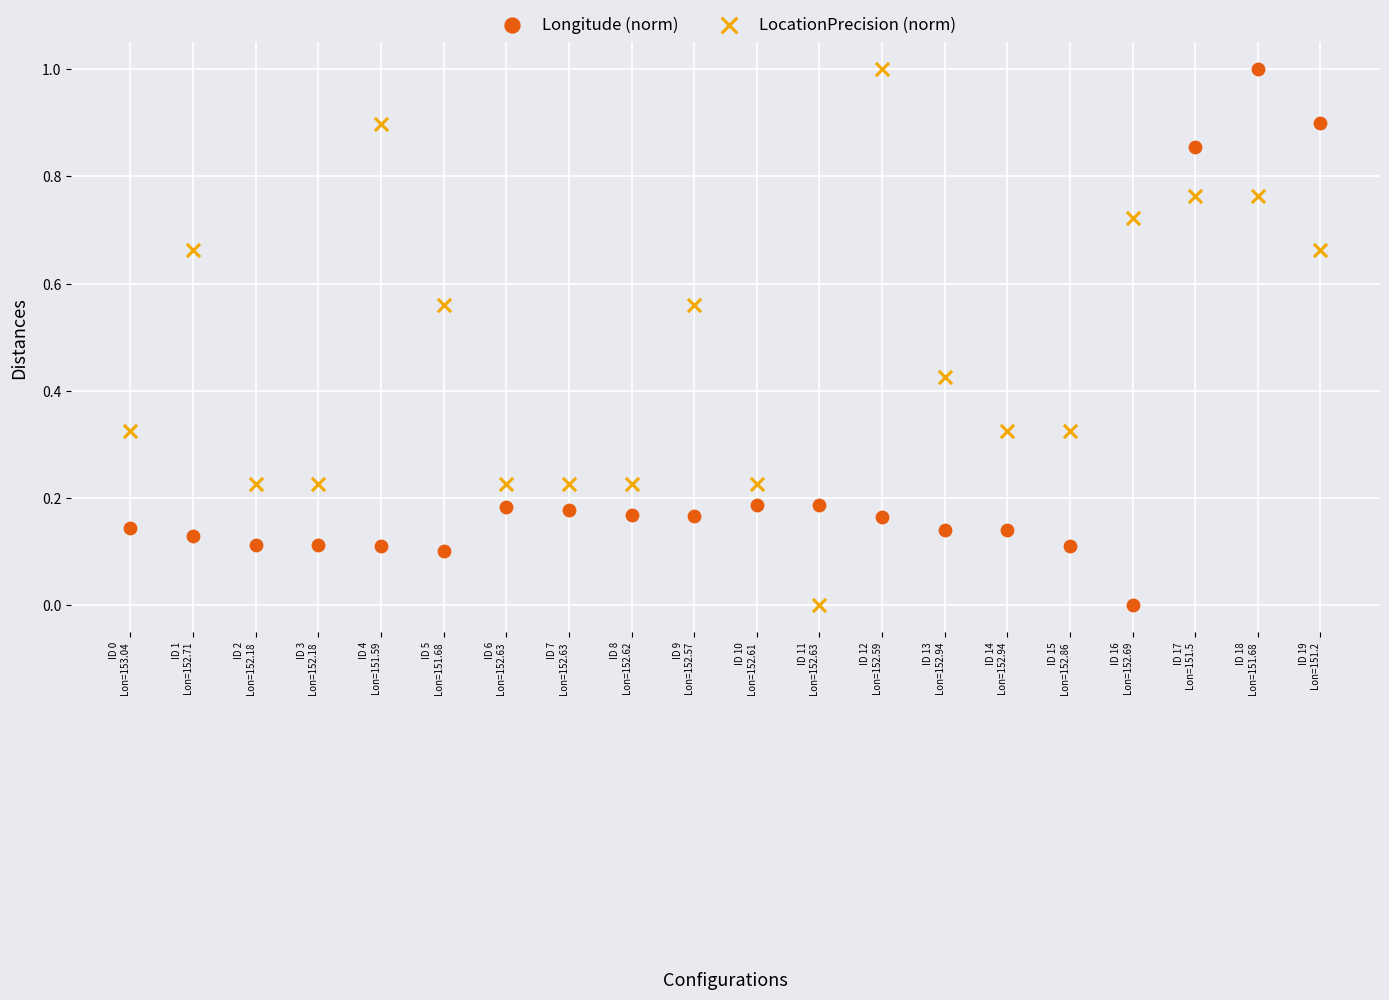

What are all the series names shown in the legend?

Longitude (norm), LocationPrecision (norm)